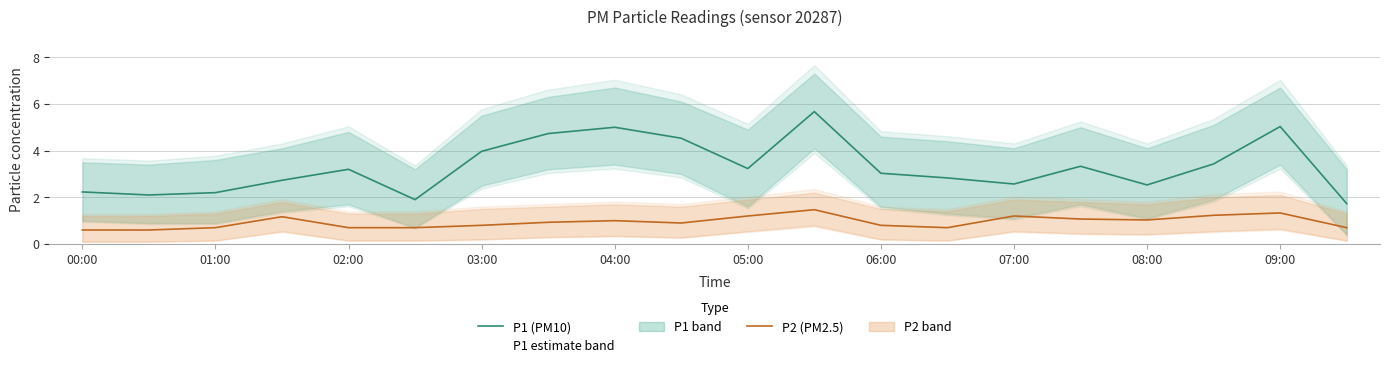

What is the lowest value of the P2 (PM2.5) series?

0.6